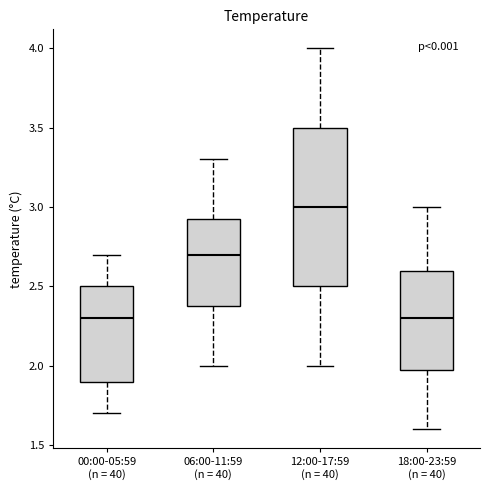

Reading left to right, transcribe this box plot: for each box, give where its median line is, the range the box spans, and where its two whiskers end, as read against the y-axis. The values are not printed on the chart, so give them approximately, as read against the axis.

00:00-05:59 (n = 40): median 2.30, box 1.90 to 2.50, whiskers 1.70 to 2.70
06:00-11:59 (n = 40): median 2.70, box 2.40 to 2.95, whiskers 2.00 to 3.30
12:00-17:59 (n = 40): median 3.00, box 2.50 to 3.50, whiskers 2.00 to 4.00
18:00-23:59 (n = 40): median 2.30, box 2.00 to 2.60, whiskers 1.60 to 3.00